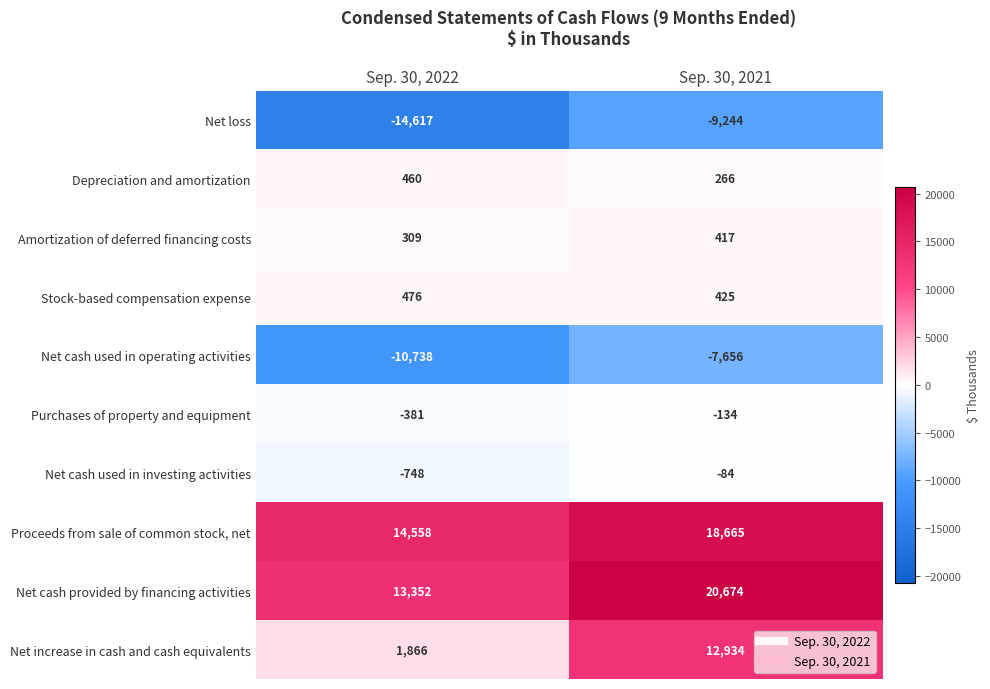

Which label corresponds to the smallest value in the chart?

Sep. 30, 2022